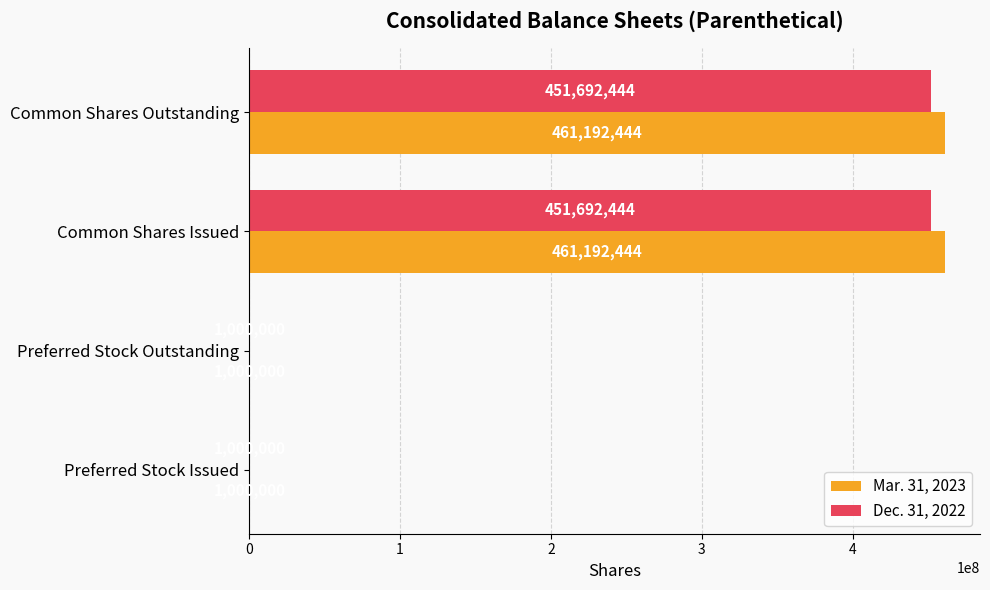

Is it true that Mar. 31, 2023 equals 461192444 at Common Shares Issued?

True